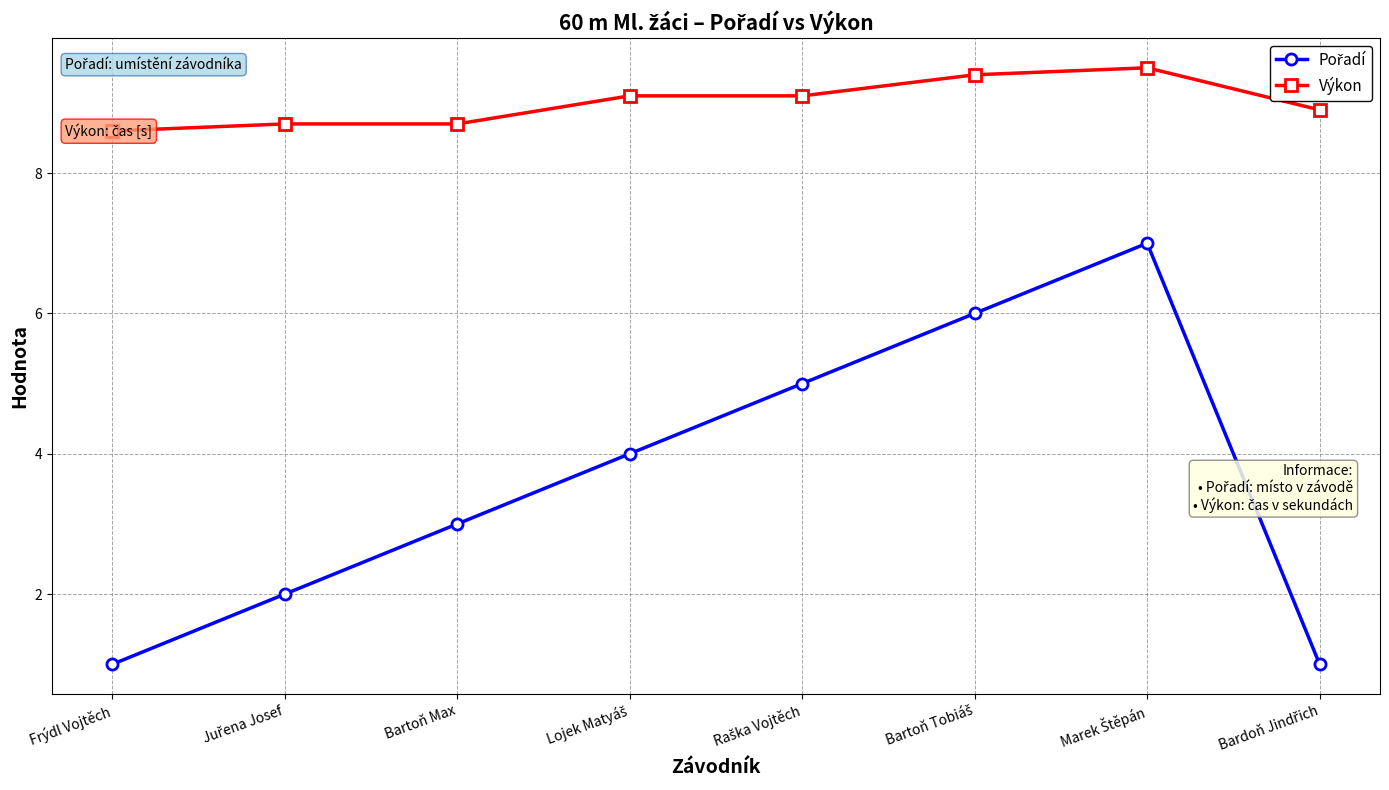

Which category has the lowest value in the Výkon series?

Frýdl Vojtěch